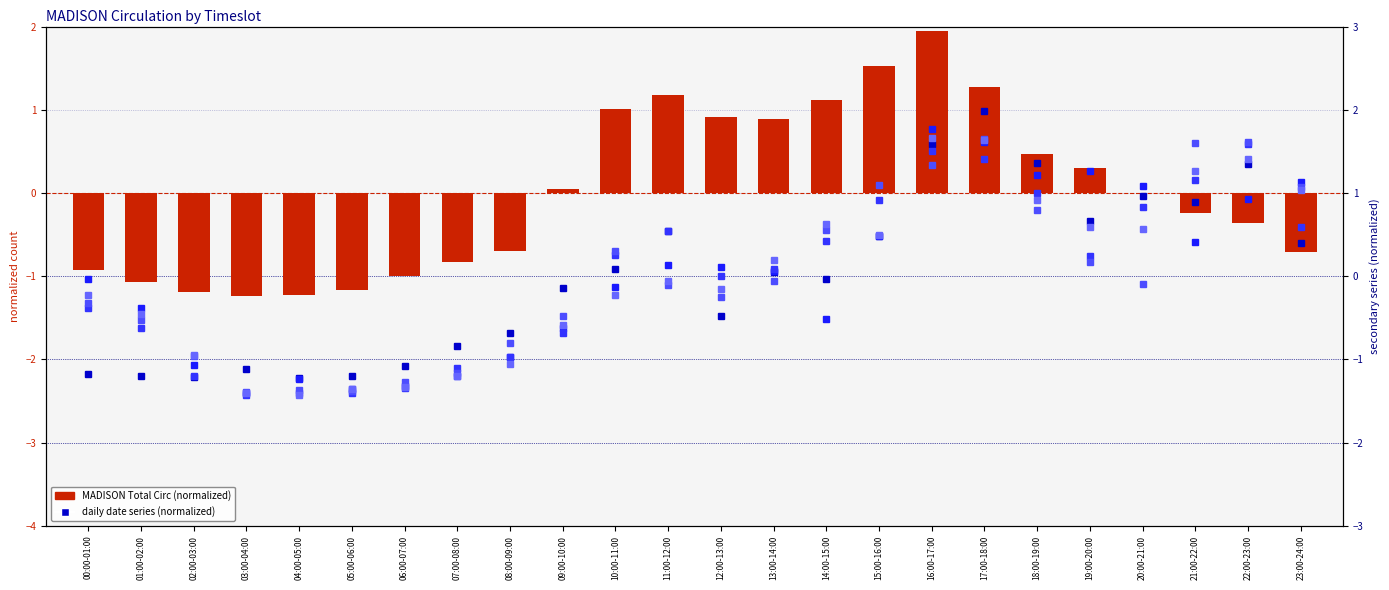

At which label does the data first exceed 0?

09:00-10:00